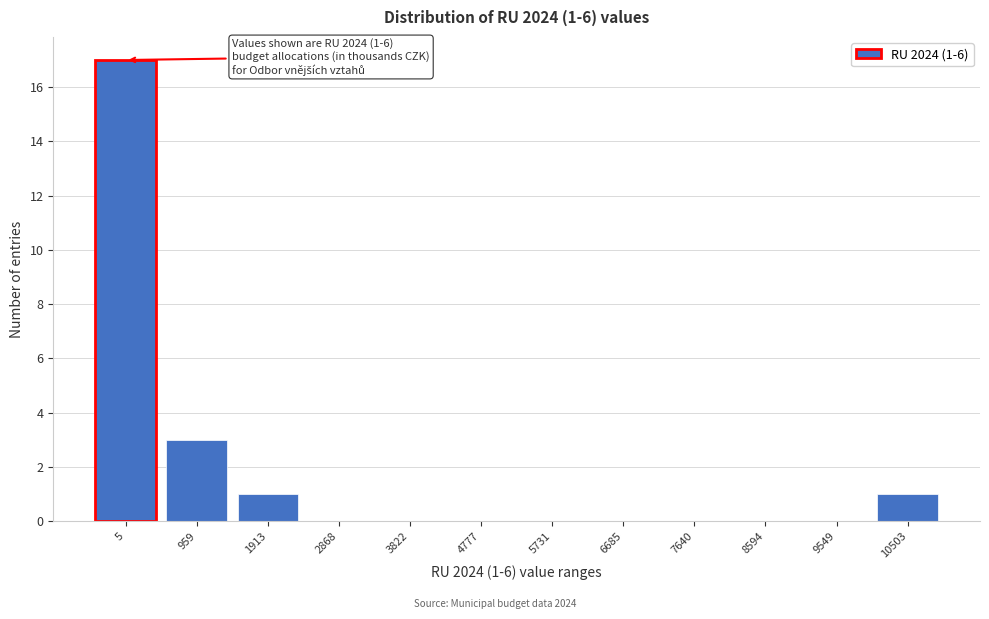

Reading left to right, what are all the values shown in this chart?

5=17	959=3	1913=1	2868=0	3822=0	4777=0	5731=0	6685=0	7640=0	8594=0	9549=0	10503=1